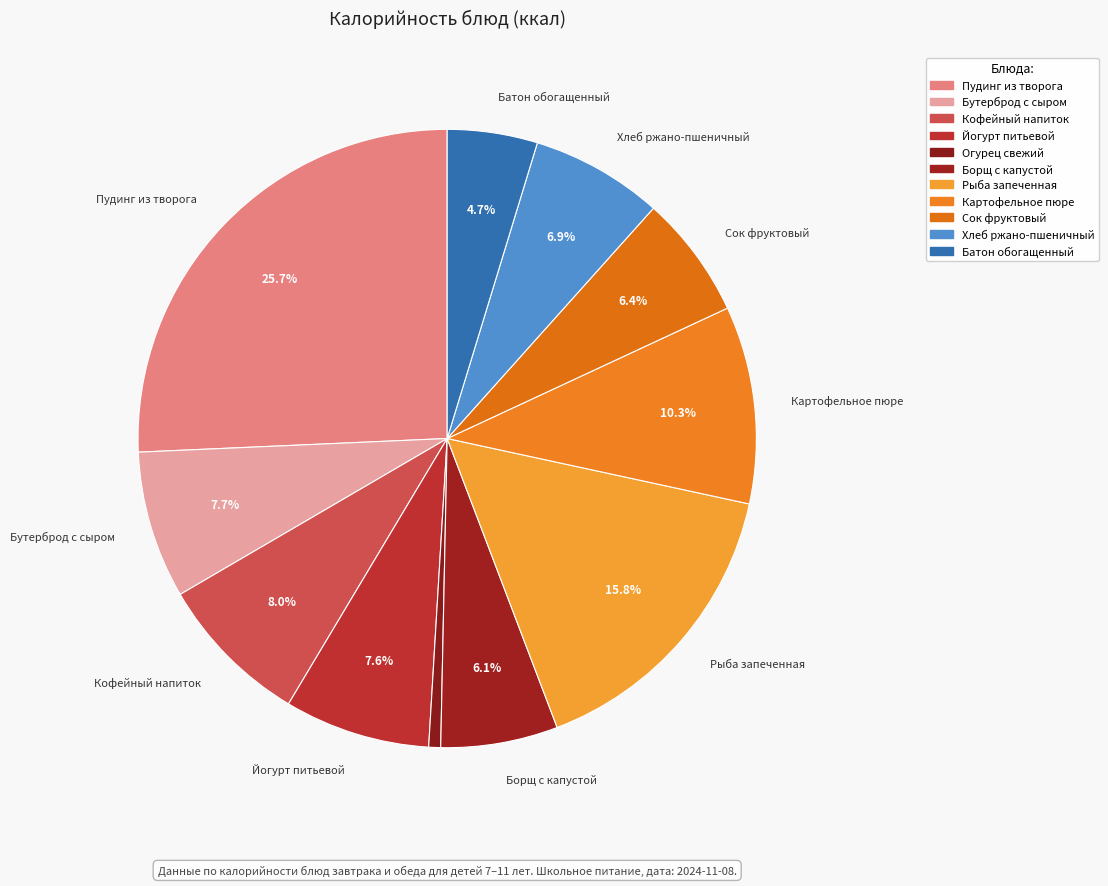

Is Йогурт питьевой the majority of the pie?

No